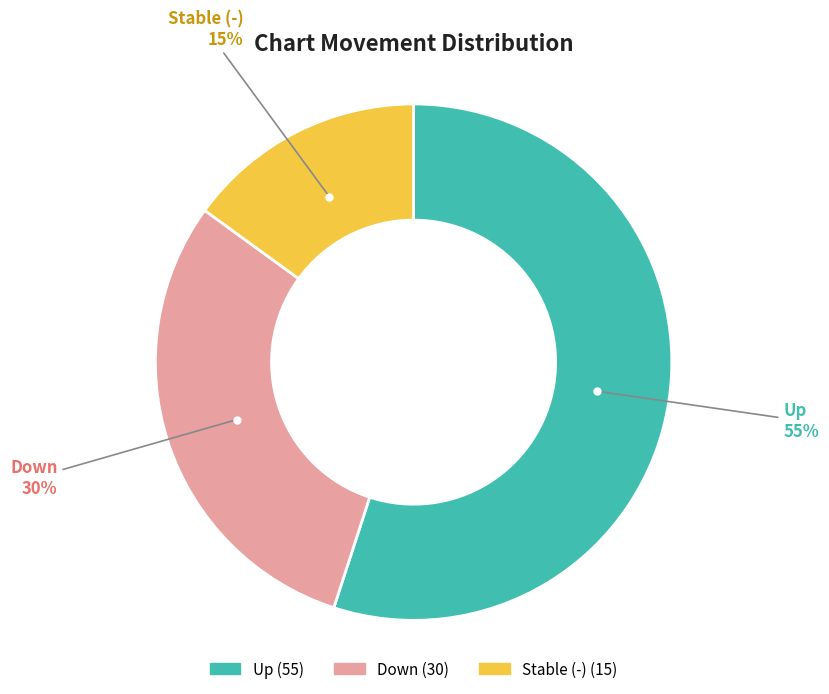

How many segments does this pie chart have?

3